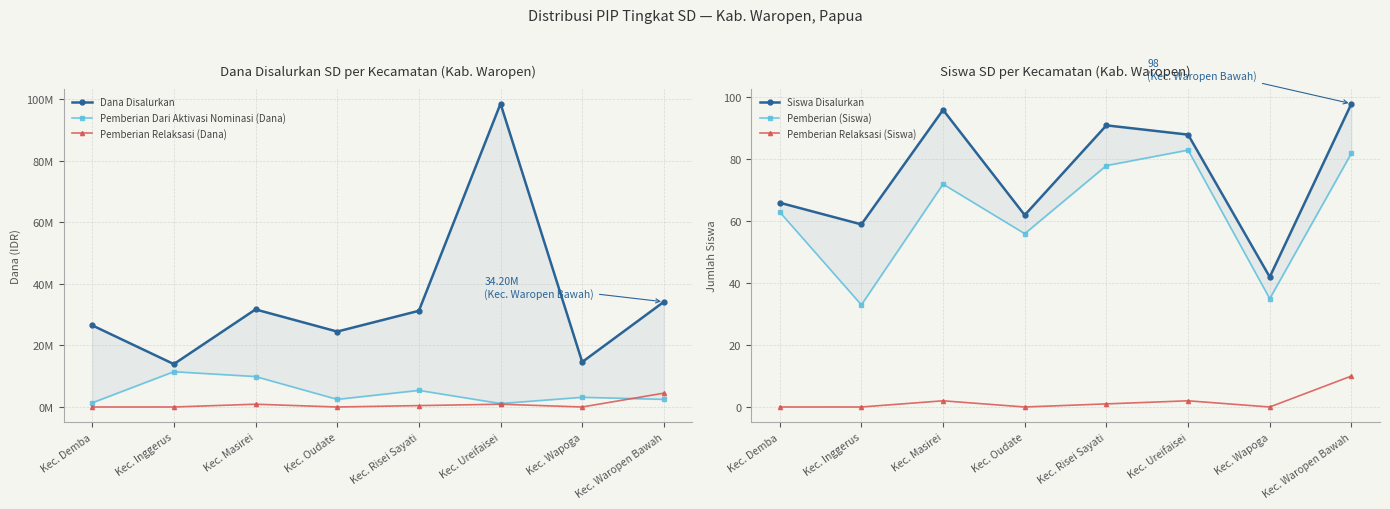

How many interior local peaks does the Pemberian Relaksasi (Dana) series have?

2